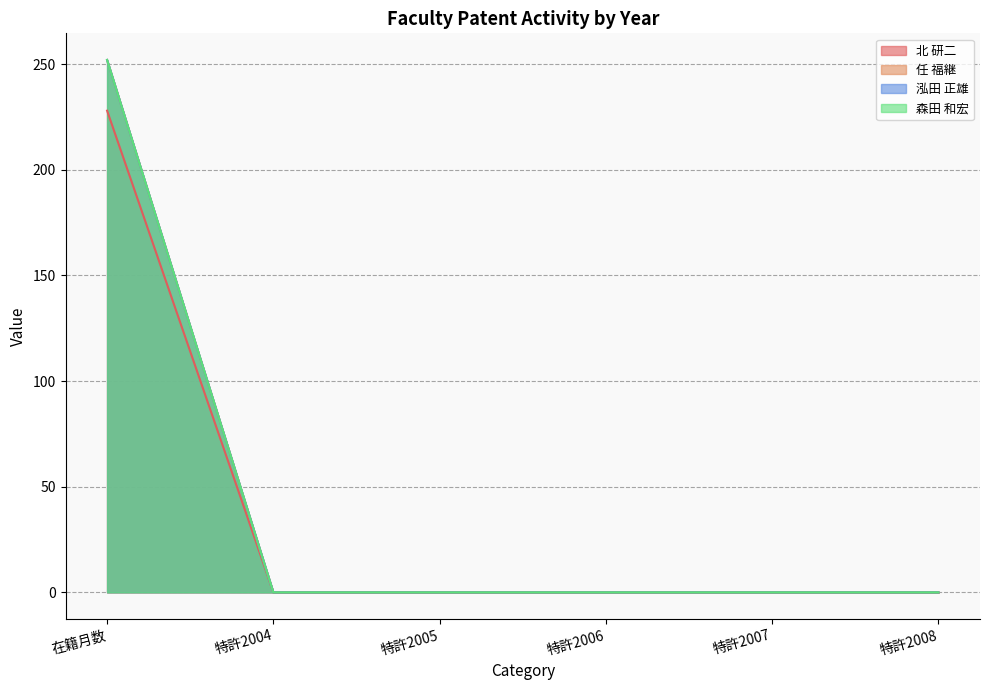

Rank the categories by 森田 和宏 value from highest to lowest.

在籍月数, 特許2004, 特許2005, 特許2006, 特許2007, 特許2008